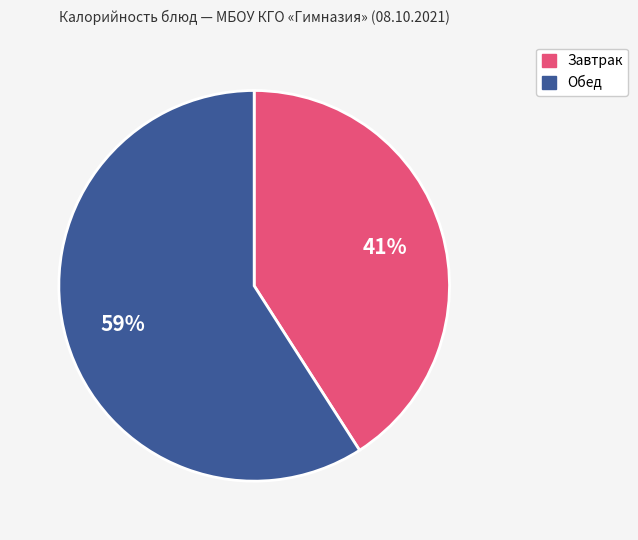

Is there any slice that represents more than half of the pie?

Yes